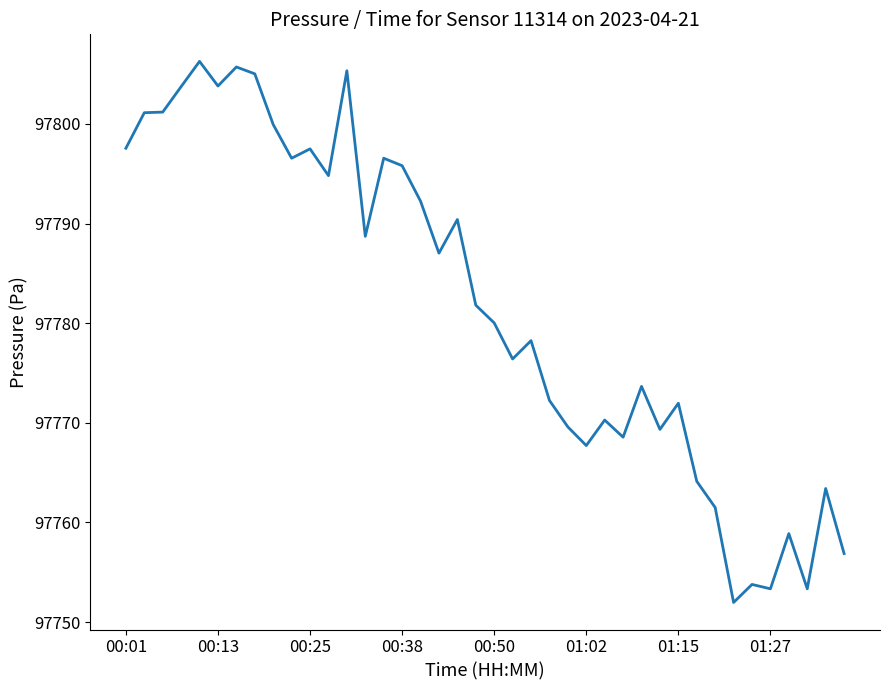

How many lines are shown in the chart?

1